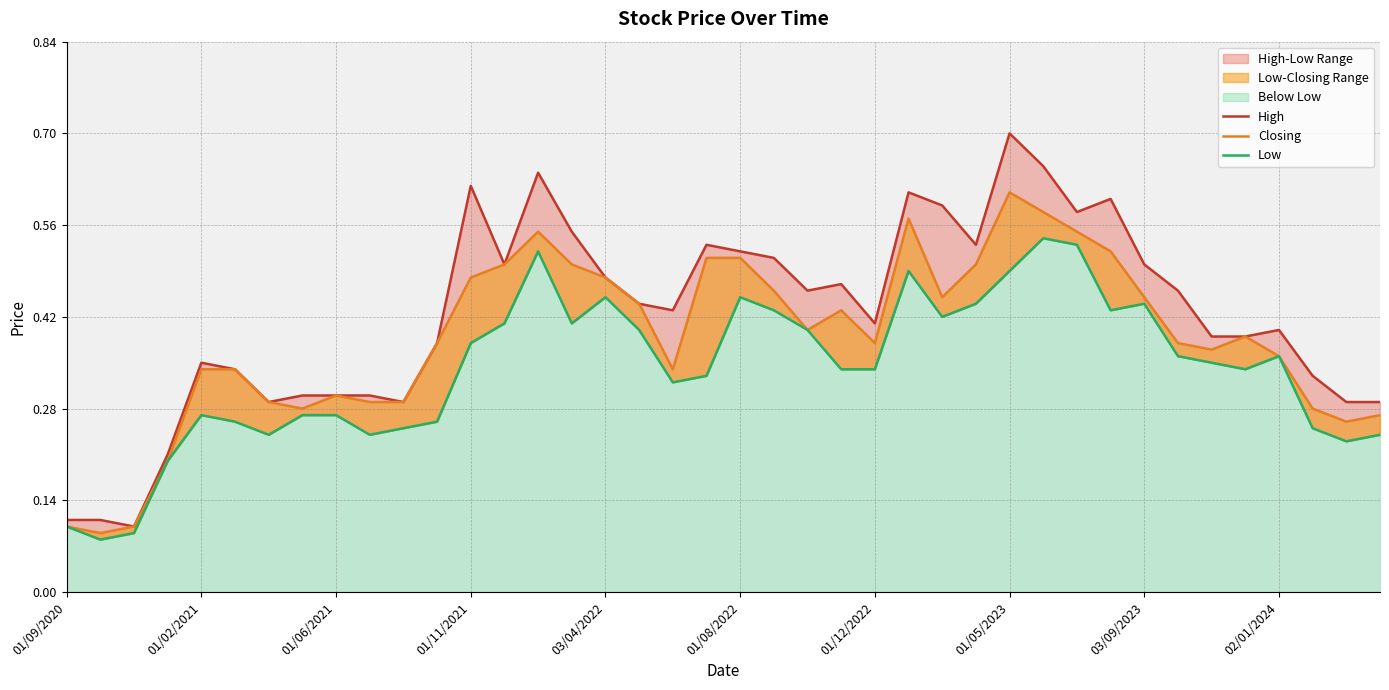

How many series are shown in this chart?

3